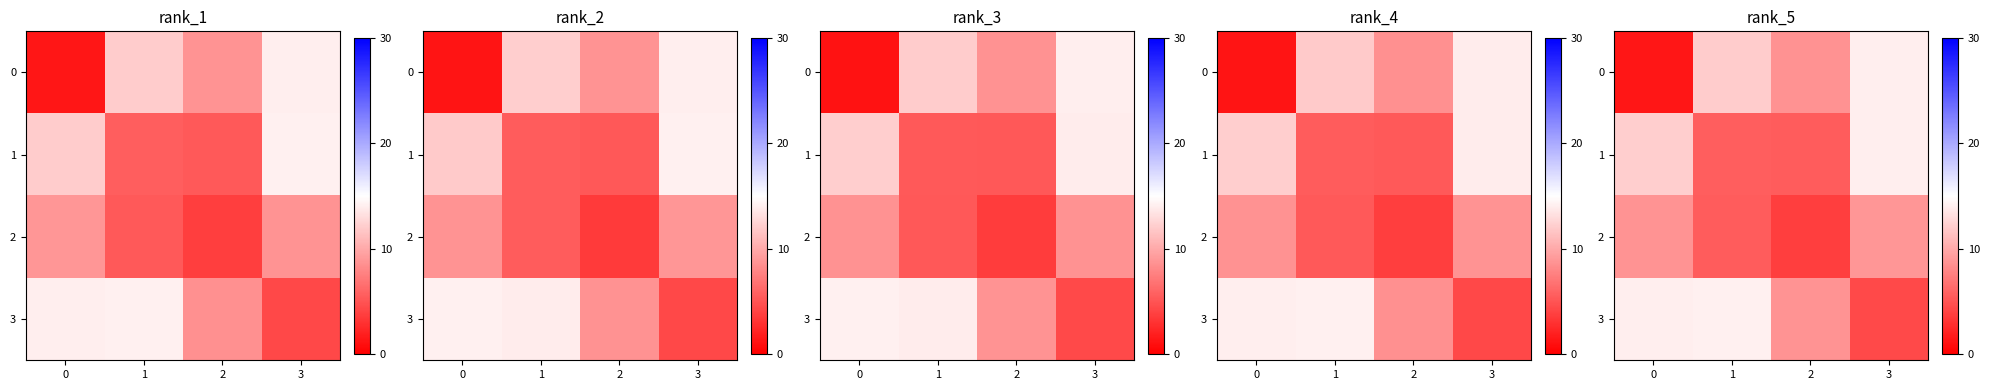

True or false: row_2 has a value of 2.1 at 1.

False